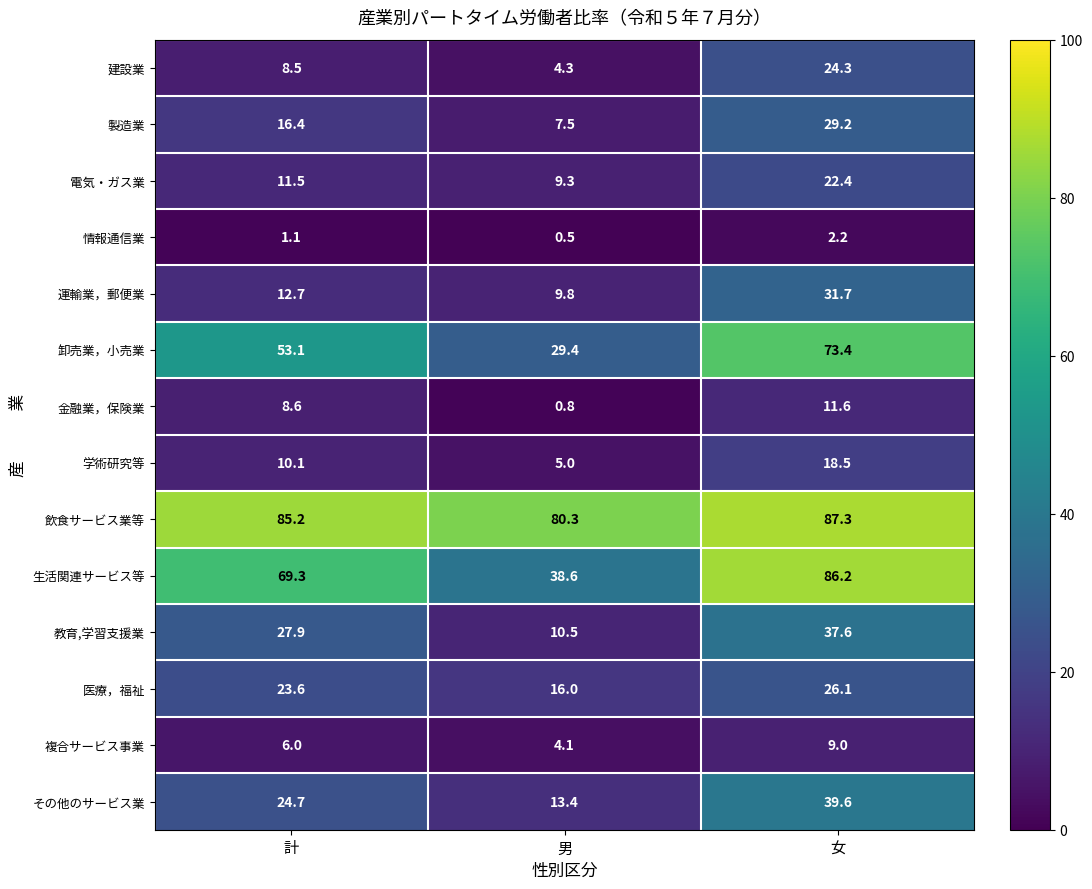

True or false: 飲食サービス業等 has a value of 56.7 at 計.

False